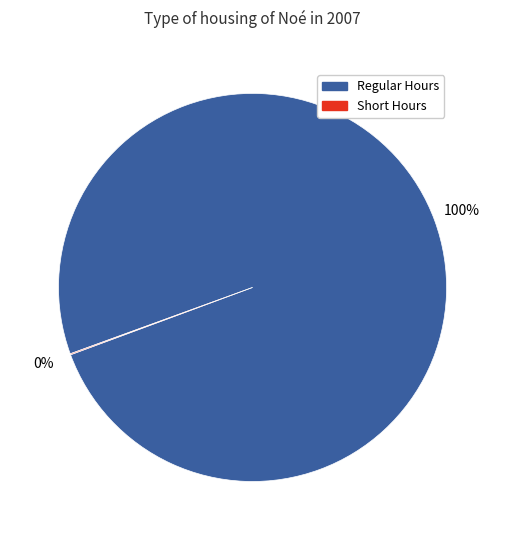

Is it true that Regular Hours is 91% of the pie?

False